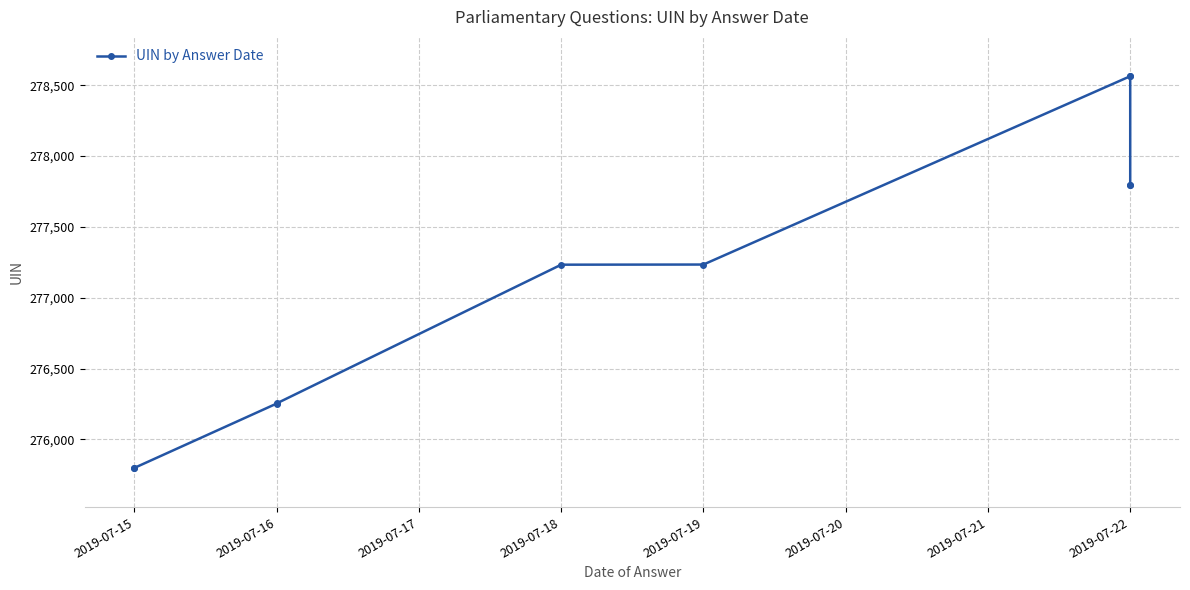

Which category has the lowest value across all series?

2019-07-15